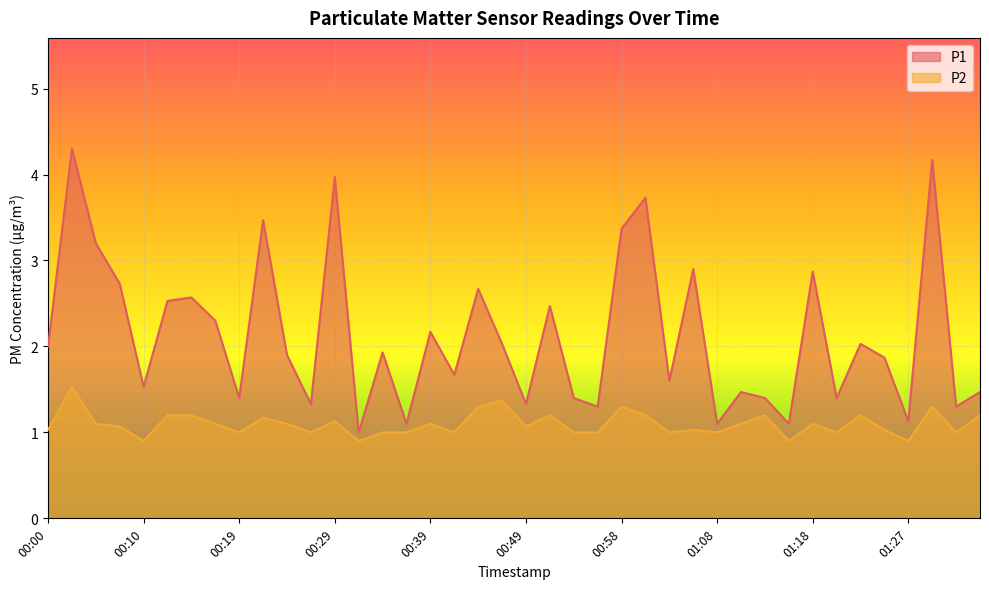

True or false: P2 and P1 cross at least once.

False